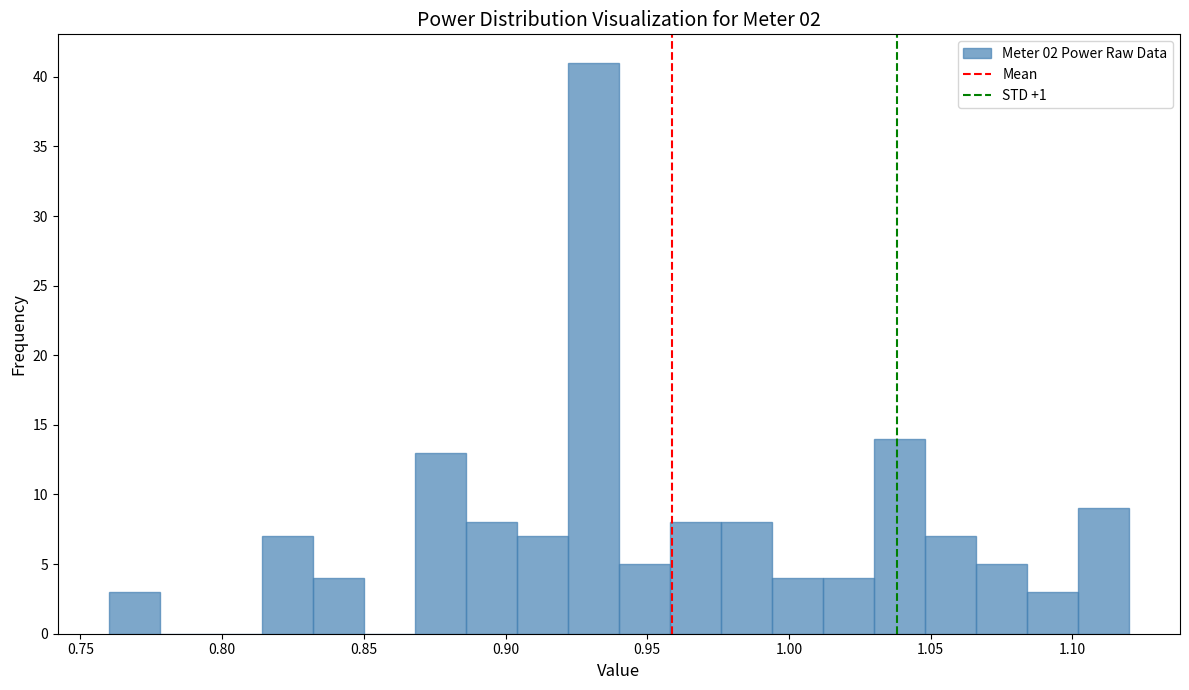

Read against the x-axis, roughly where is the centre of the tallest bar?

0.930